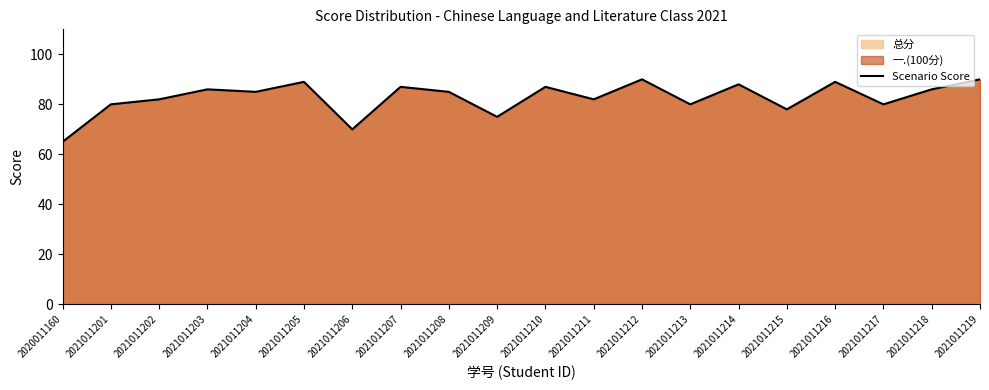

Approximately how many times larger is the value at 2021011212 compared to 2021011216?

1.0